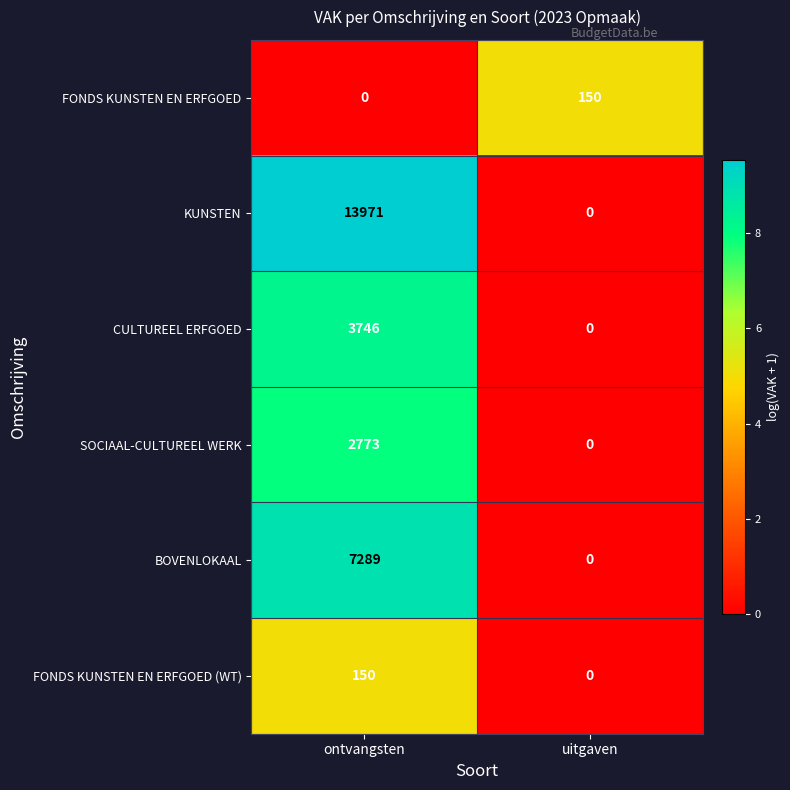

What is the sum of the BOVENLOKAAL values at ontvangsten and uitgaven?

7289